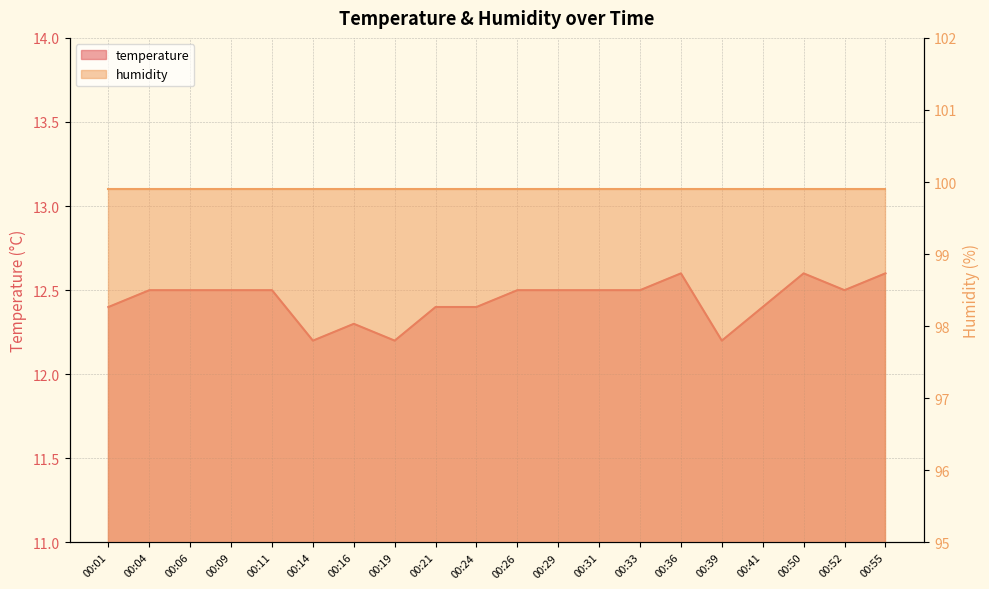

Which label corresponds to the smallest value in the chart?

00:14